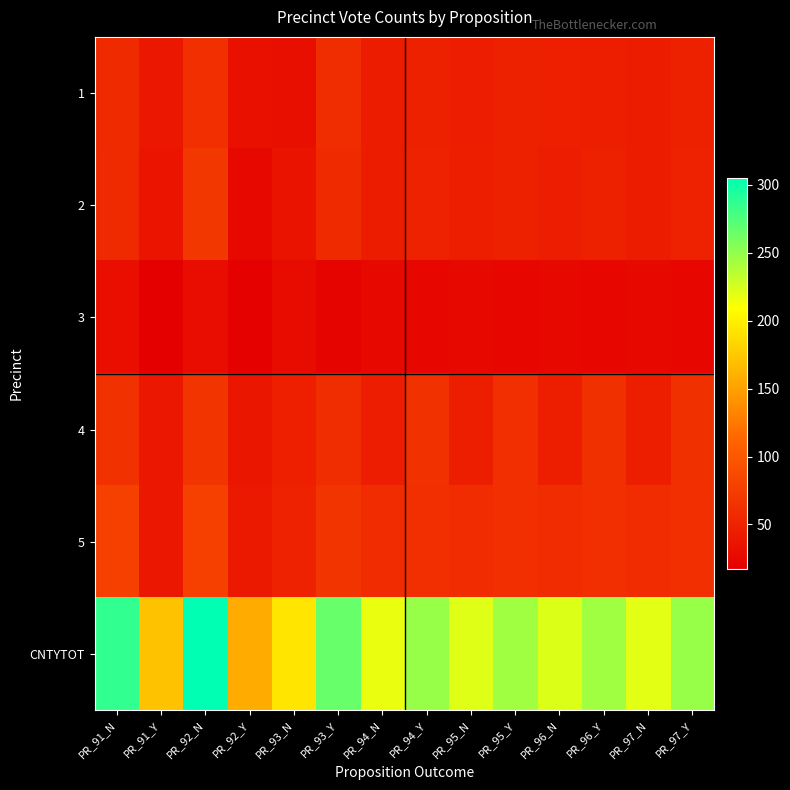

At PR_95_N, list the series in order from largest to smallest.

CNTYTOT, 5, 2, 4, 1, 3